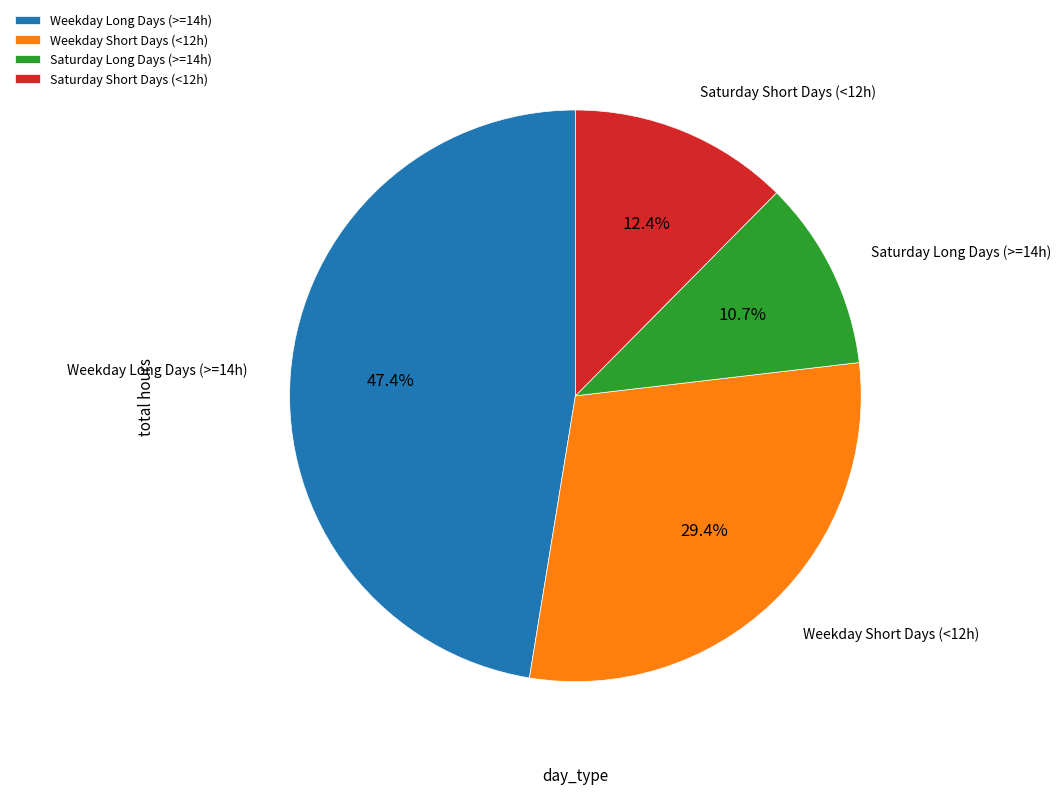

To the nearest percent, what is the difference between the largest and smallest slice percentages?

37%